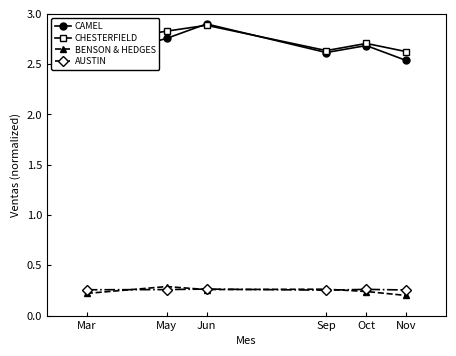

In CHESTERFIELD, how many points are lower than both neighbors (excluding endpoints)?

1